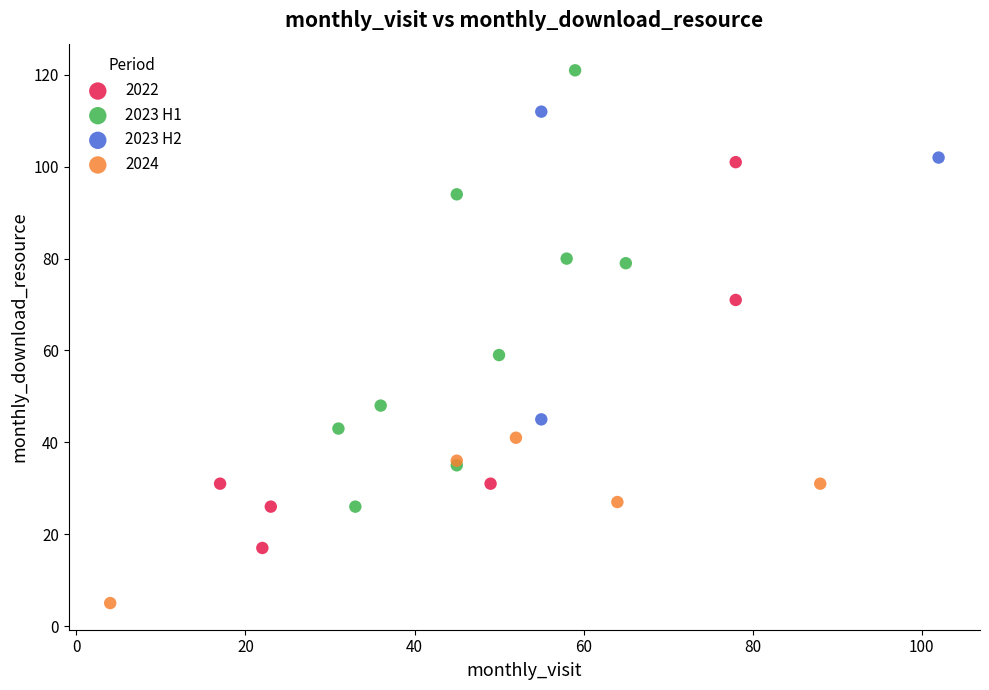

Which series has the widest spread of Y values?

2023 H1